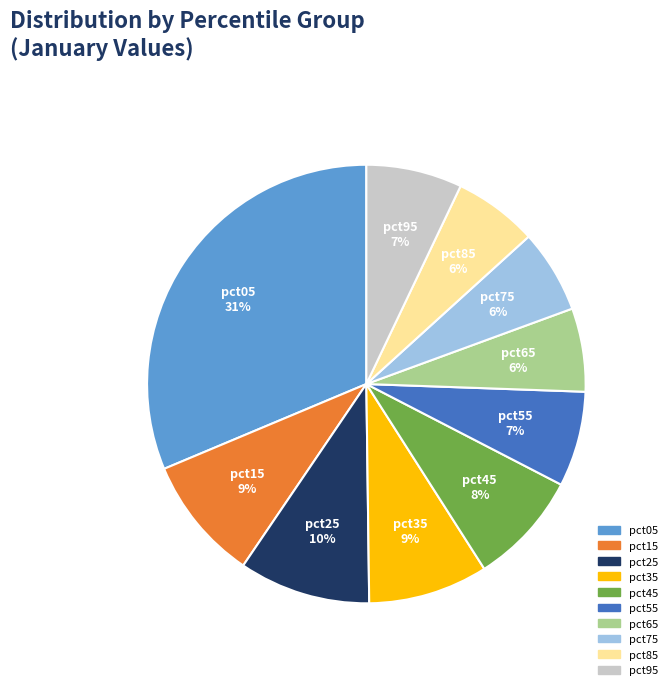

How many segments does this pie chart have?

10